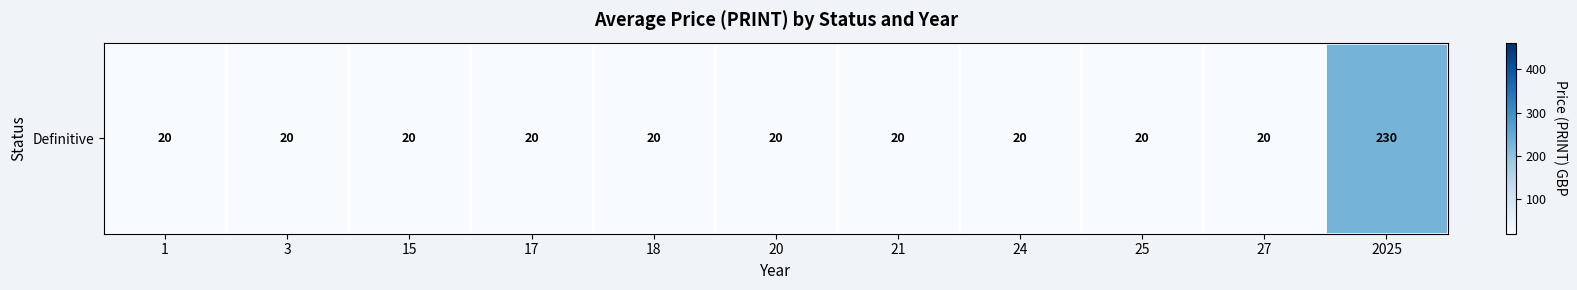

What is the greatest value displayed?

230.2